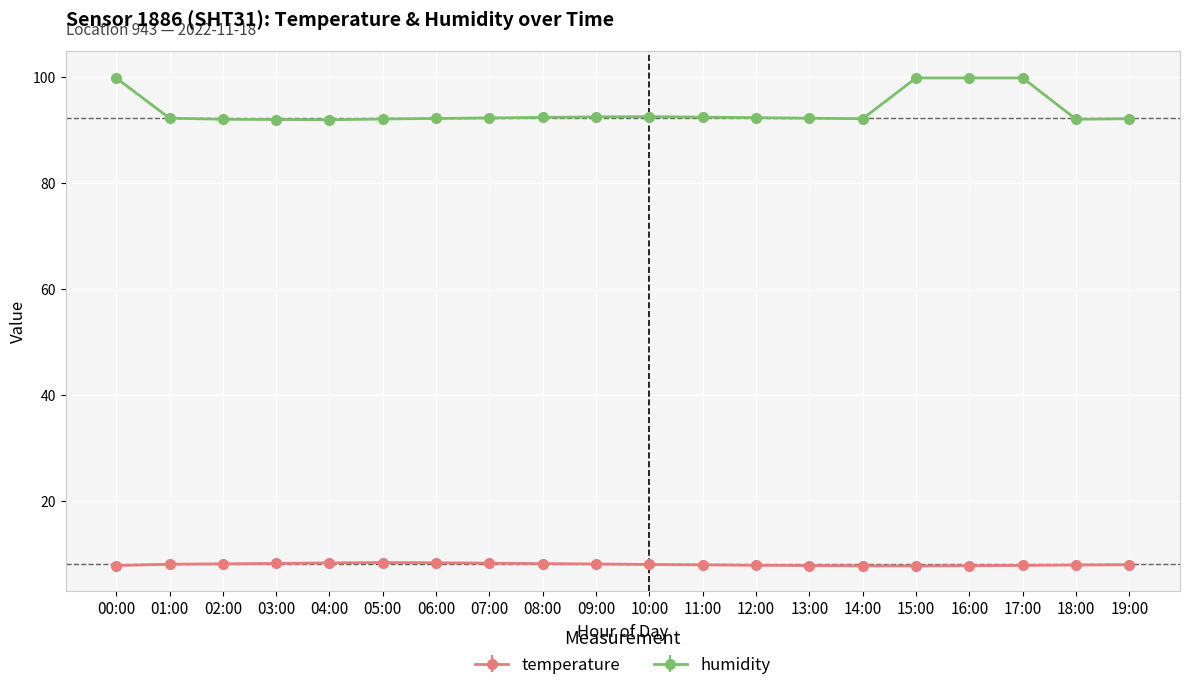

What is the minimum value for humidity?

92.0